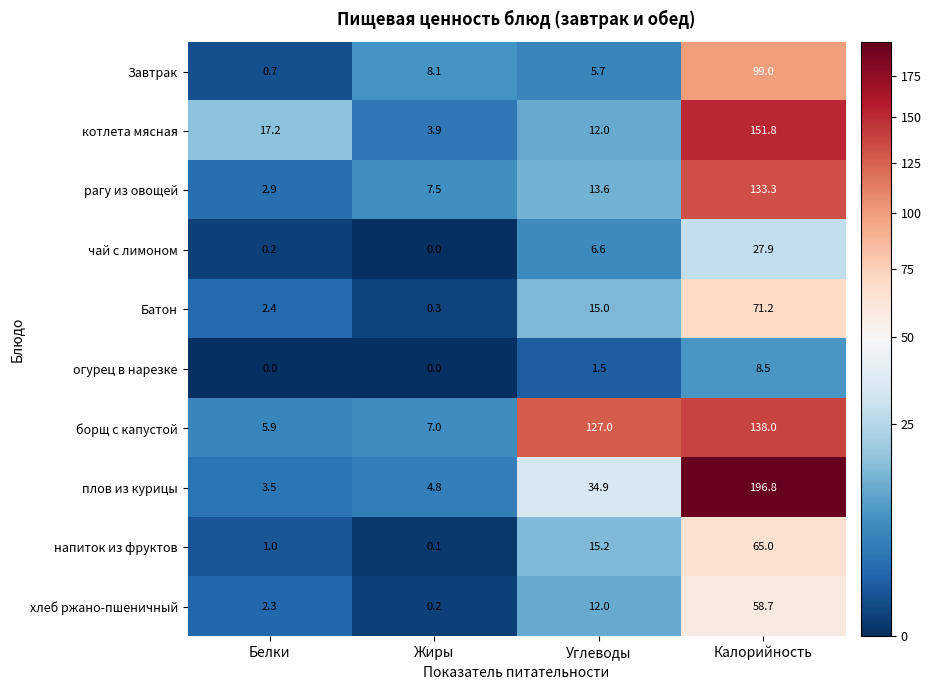

Rank the categories by чай с лимоном value from highest to lowest.

Калорийность, Углеводы, Белки, Жиры